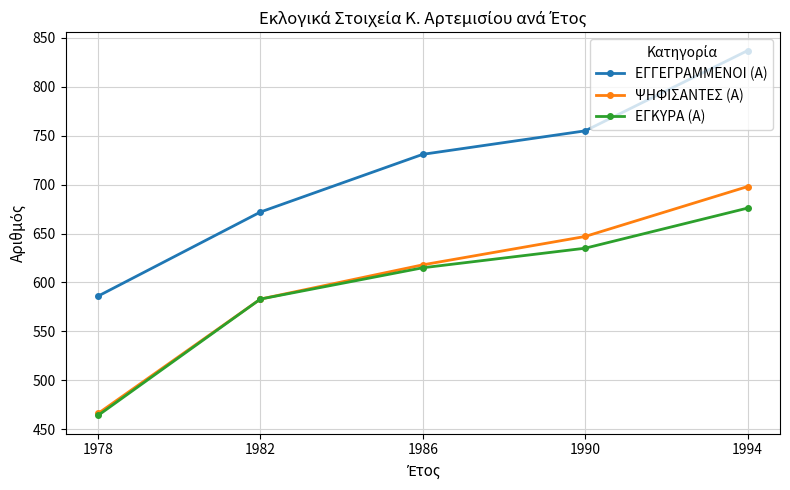

Where is ΕΓΚΥΡΑ (Α) nearest to the value 570?

1982